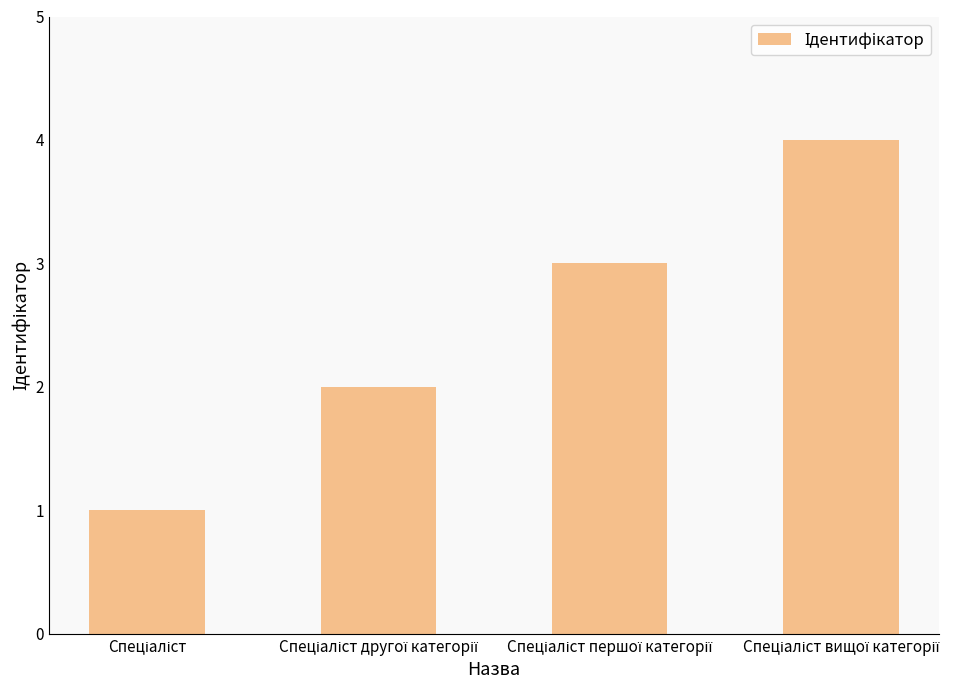

How many data points does each series have?

4